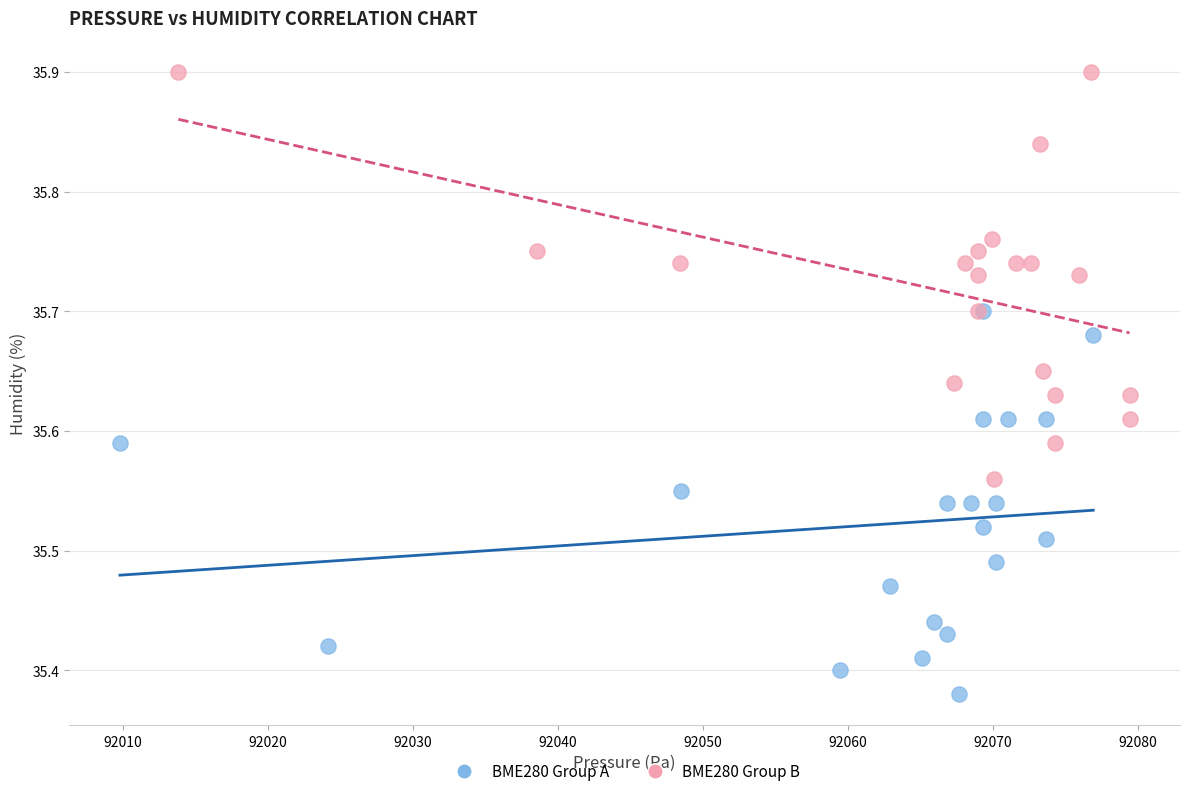

What are all the series names shown in the legend?

BME280 Group A, BME280 Group B